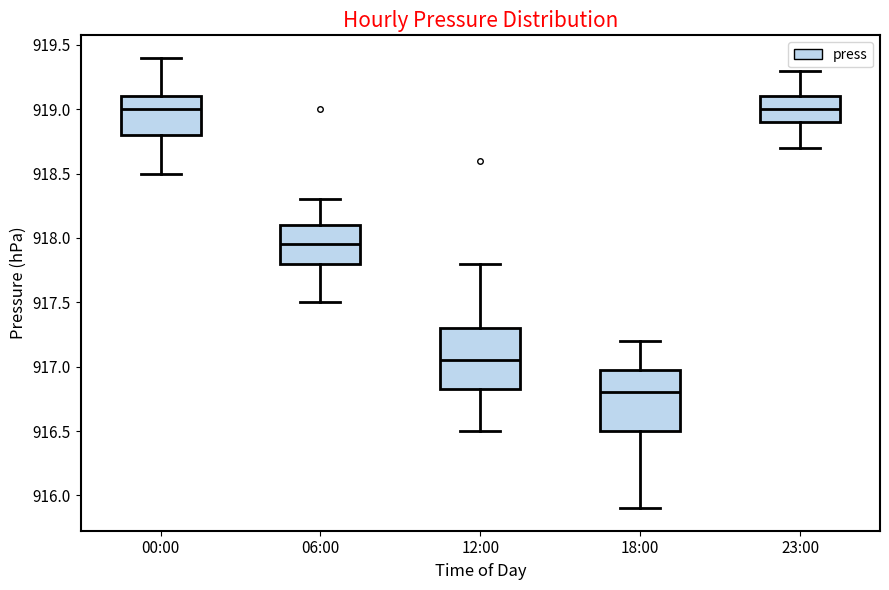

Reading left to right, read every box against the y-axis: the position of its median line, the range the box covers, and the ends of its whiskers. The values are not printed on the chart, so give them approximately, as read against the axis.

00:00: median 919.00, box 918.80 to 919.10, whiskers 918.50 to 919.40
06:00: median 917.95, box 917.80 to 918.10, whiskers 917.50 to 918.30
12:00: median 917.05, box 916.85 to 917.30, whiskers 916.50 to 917.80
18:00: median 916.80, box 916.50 to 917.00, whiskers 915.90 to 917.20
23:00: median 919.00, box 918.90 to 919.10, whiskers 918.70 to 919.30